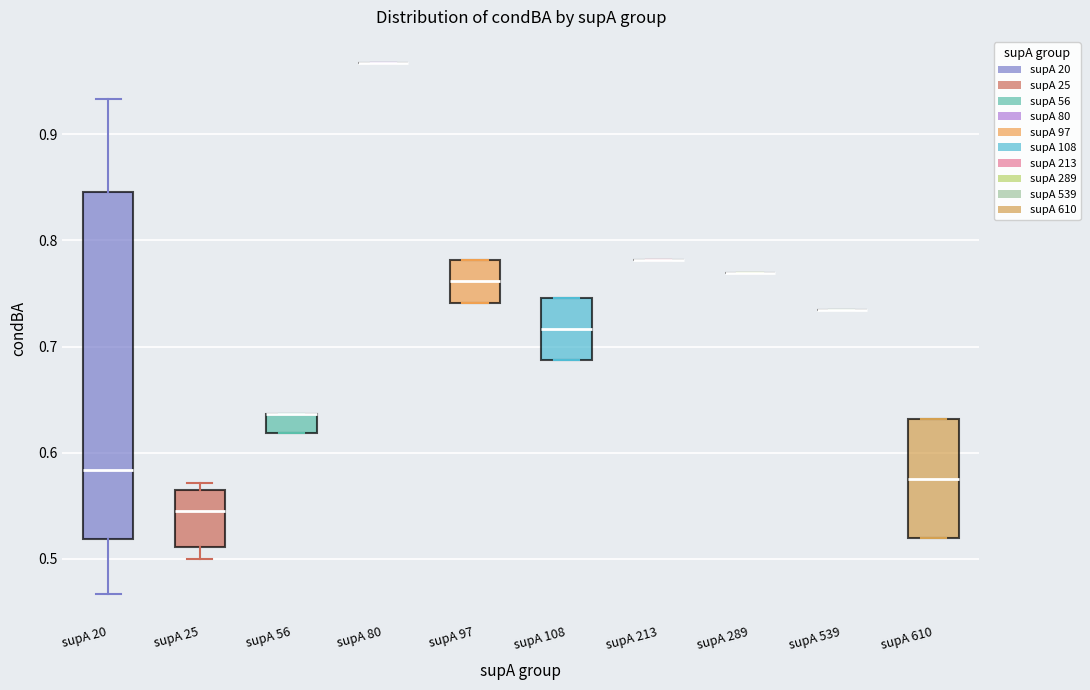

Reading left to right, read every box against the y-axis: the position of its median line, the range the box covers, and the ends of its whiskers. The values are not printed on the chart, so give them approximately, as read against the axis.

supA 20: median 0.58, box 0.52 to 0.85, whiskers 0.47 to 0.93
supA 25: median 0.55, box 0.51 to 0.56, whiskers 0.50 to 0.57
supA 56: median 0.64 (drawn on the box's upper edge), box 0.62 to 0.64, whiskers 0.62 to 0.64
supA 80: box collapsed to a line at 0.97, whiskers 0.97 to 0.97
supA 97: median 0.76, box 0.74 to 0.78, whiskers 0.74 to 0.78
supA 108: median 0.72, box 0.69 to 0.75, whiskers 0.69 to 0.75
supA 213: box collapsed to a line at 0.78, whiskers 0.78 to 0.78
supA 289: box collapsed to a line at 0.77, whiskers 0.77 to 0.77
supA 539: box collapsed to a line at 0.73, whiskers 0.73 to 0.73
supA 610: median 0.58, box 0.52 to 0.63, whiskers 0.52 to 0.63